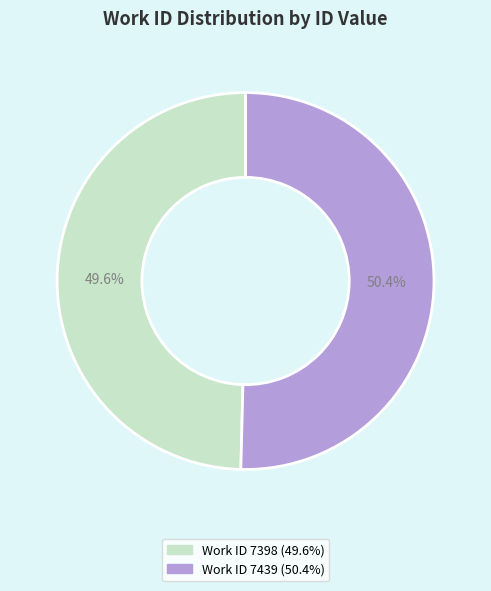

Does any single category account for the majority?

Yes